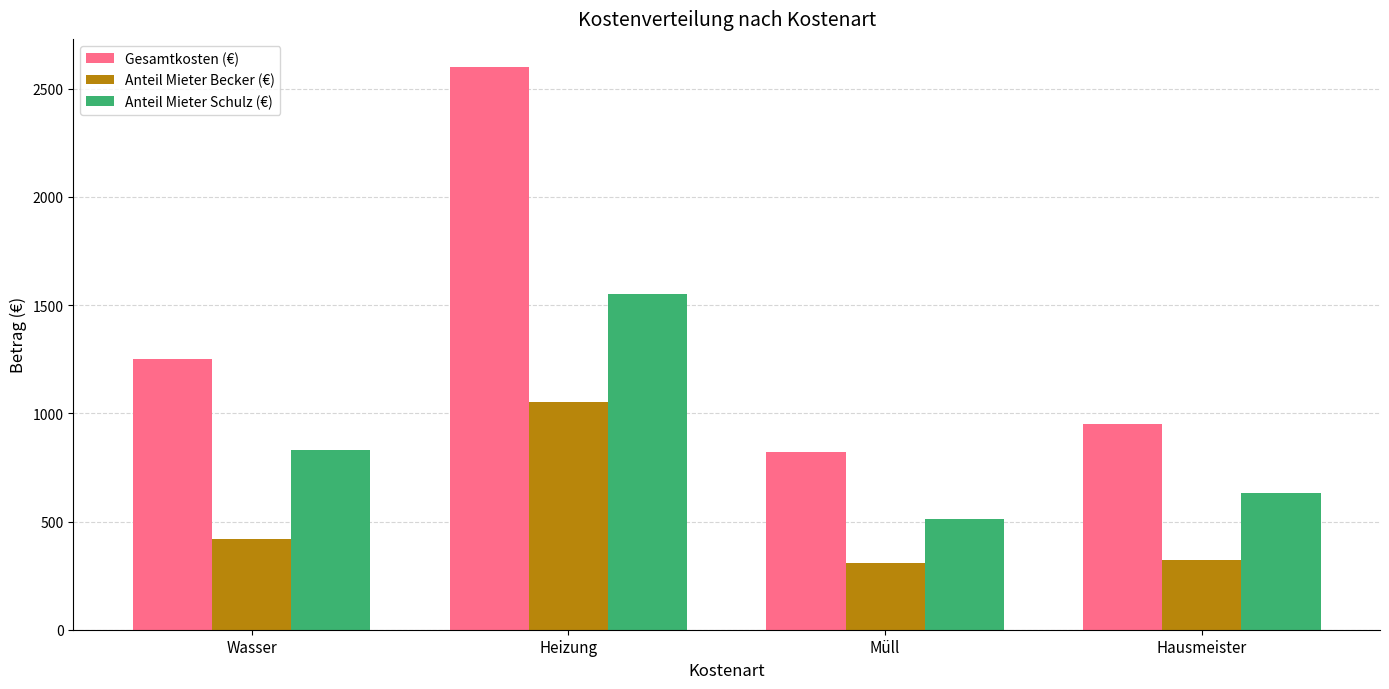

Count the Anteil Mieter Schulz (€) values in the range 630 to 1550.

3